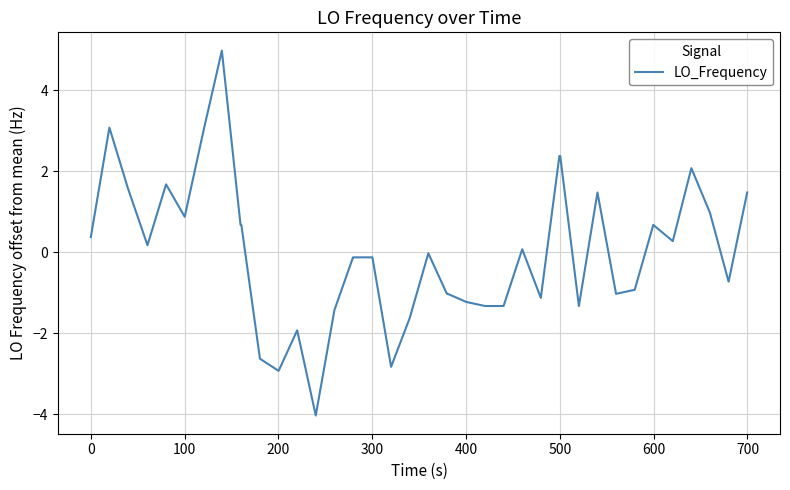

What is the maximum value shown in the chart?

5.0